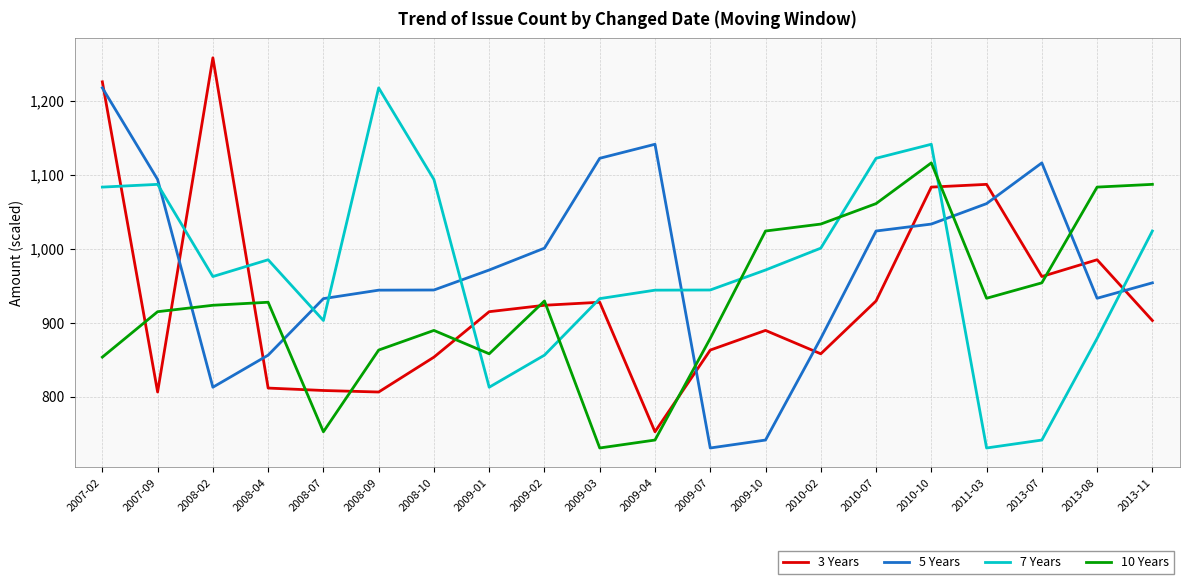

In 5 Years, how many points are higher than both neighbors (excluding endpoints)?

2